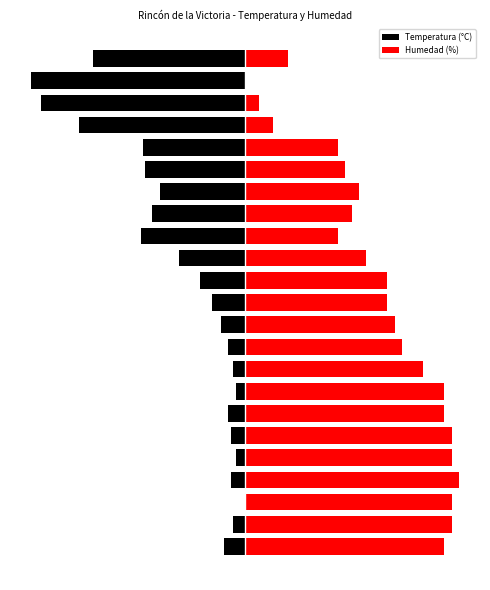

Rank the categories by Temperatura (°C) value from lowest to highest.

21, 20, 19, 22, 14, 18, 17, 15, 16, 13, 12, 11, 10, 0, 6, 9, 3, 5, 1, 8, 4, 7, 2